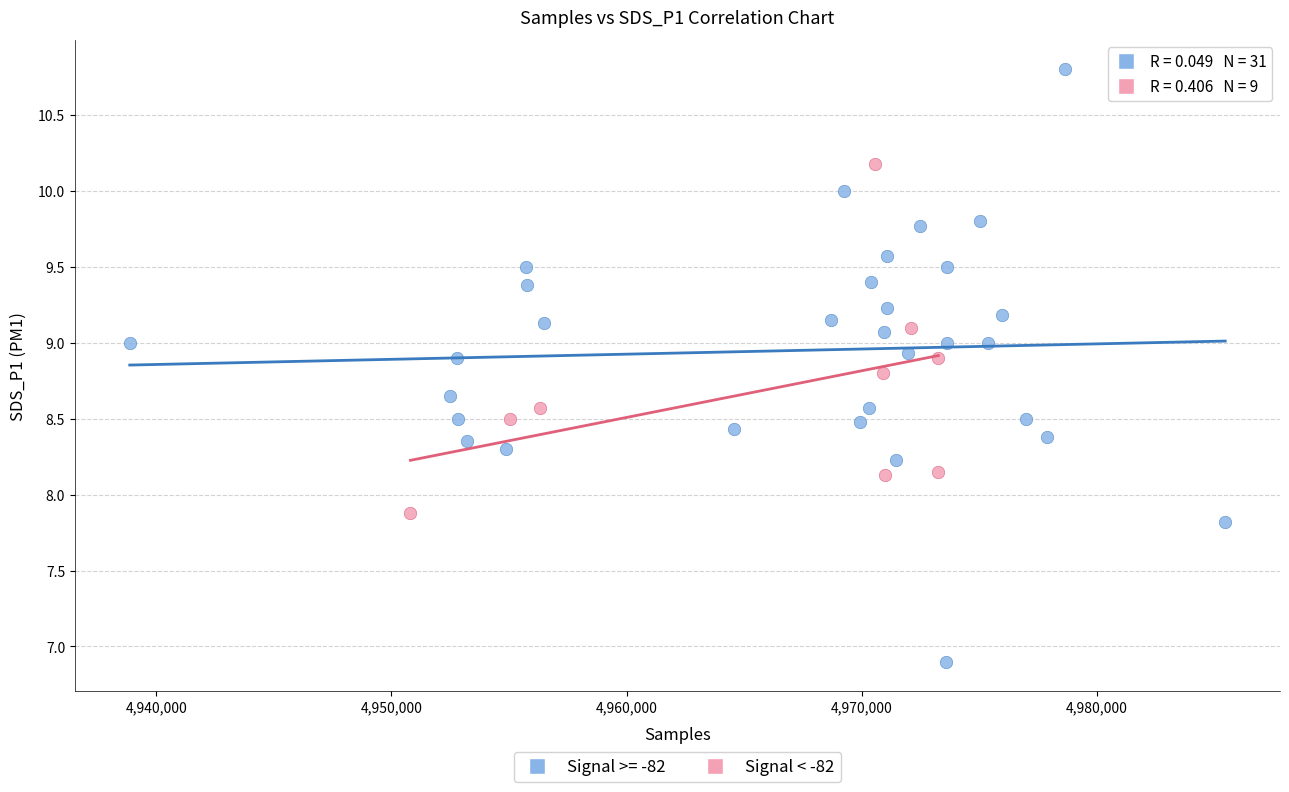

Which series has the widest spread of Y values?

Signal >= -82